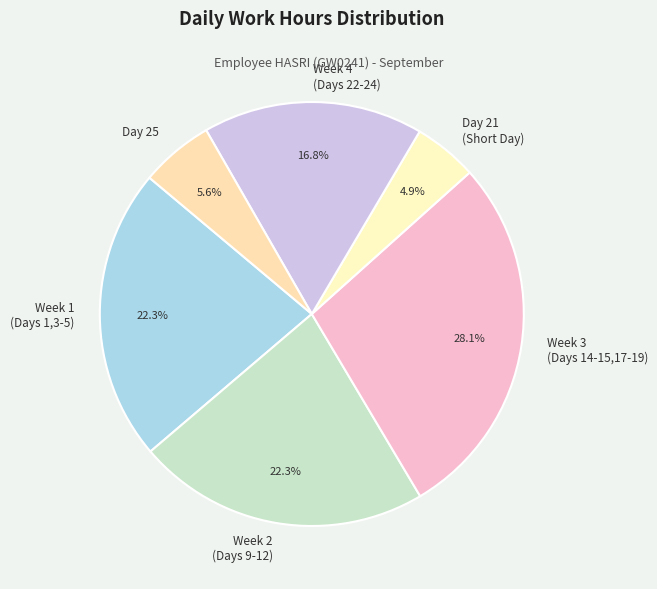

Which slice is the smallest?

Day 21 (Short Day)